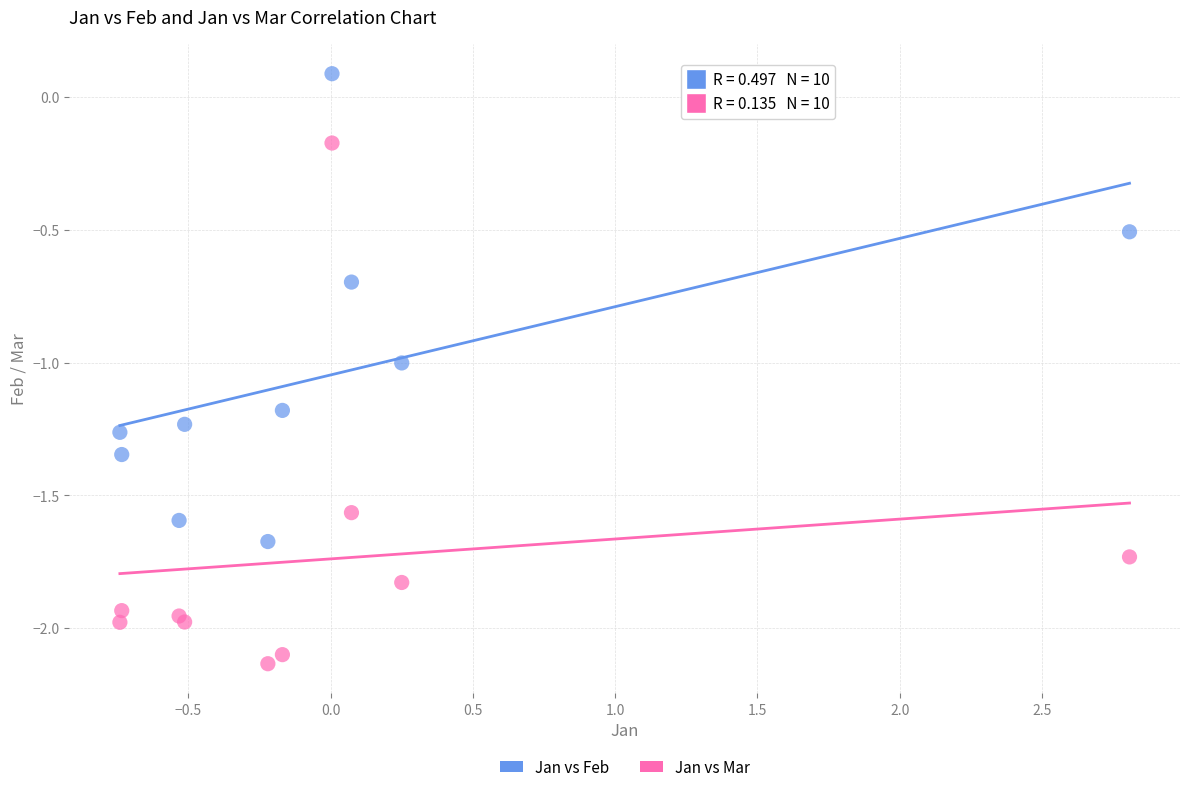

What are all the series names shown in the legend?

Jan vs Feb, Jan vs Mar